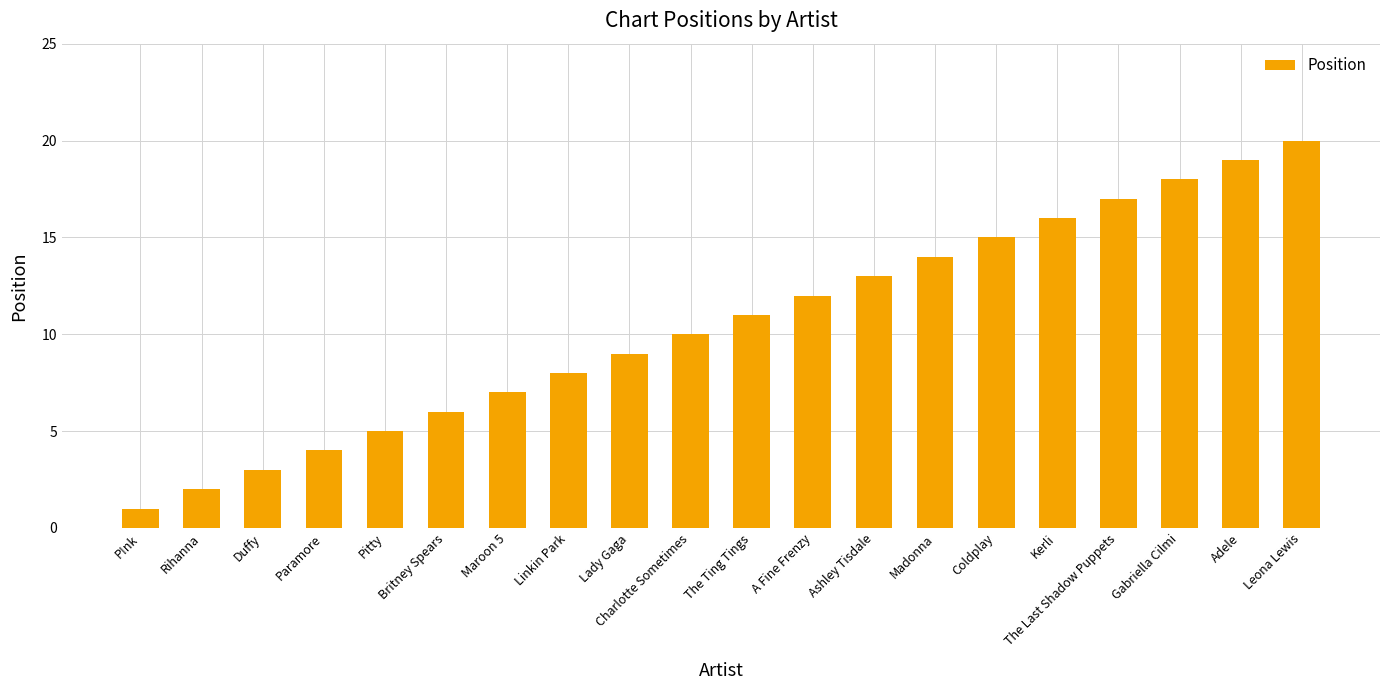

What is the label of the 20th bar from the right?

P!nk